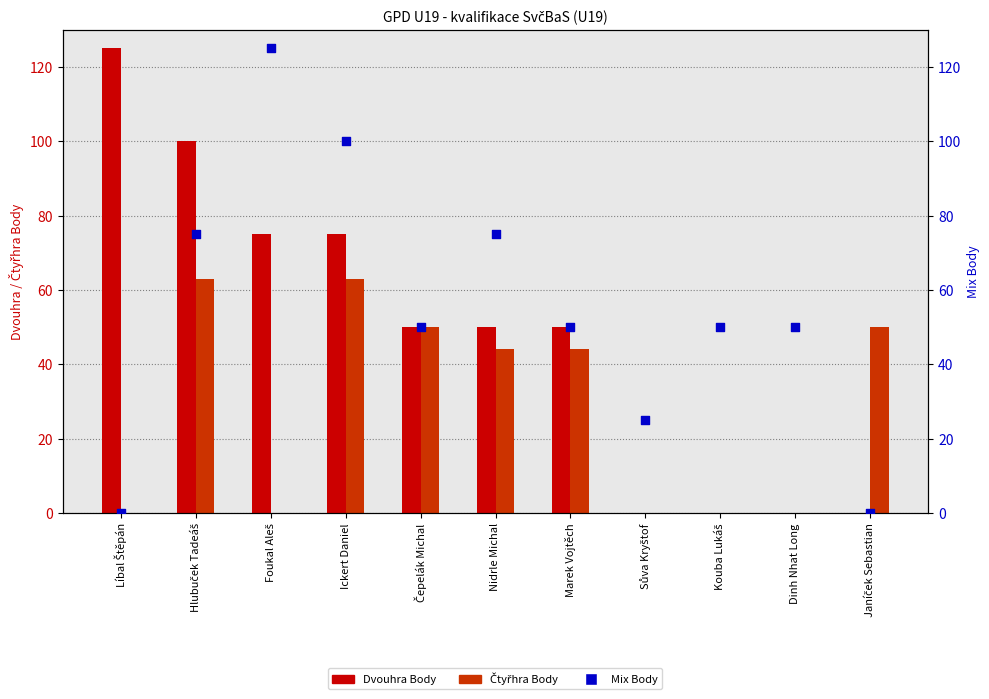

What is the total value across all series at Čepelák Michal?

150